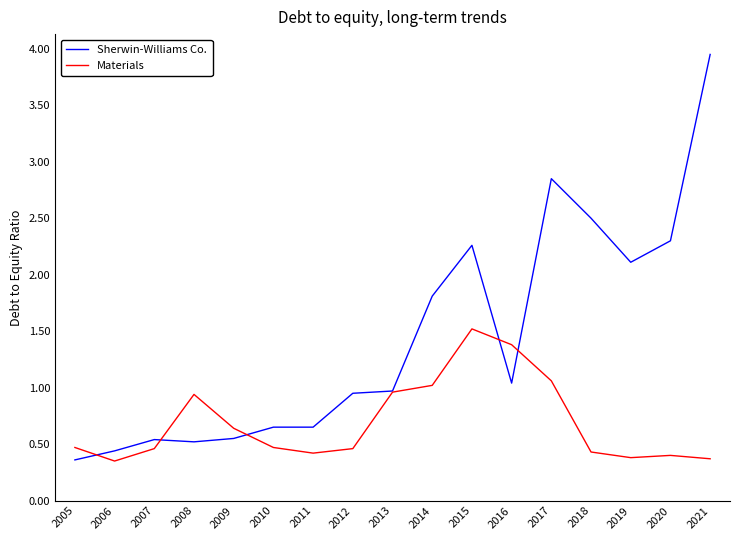

What is the highest value of the Materials series?

1.5